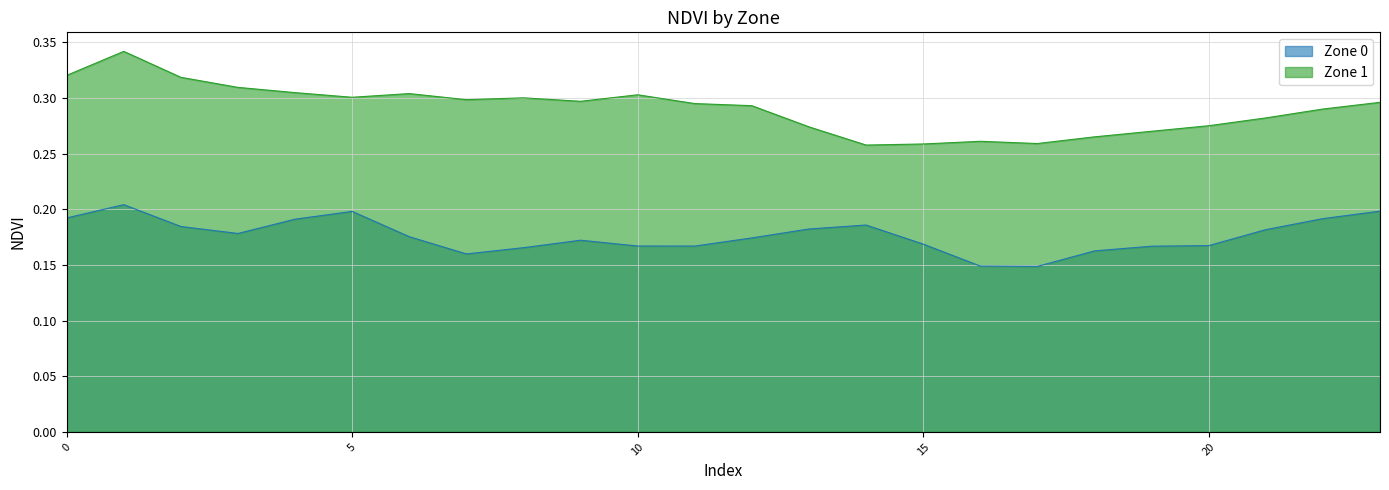

What is the difference between the maximum and minimum values in the Zone 0 series?

0.1